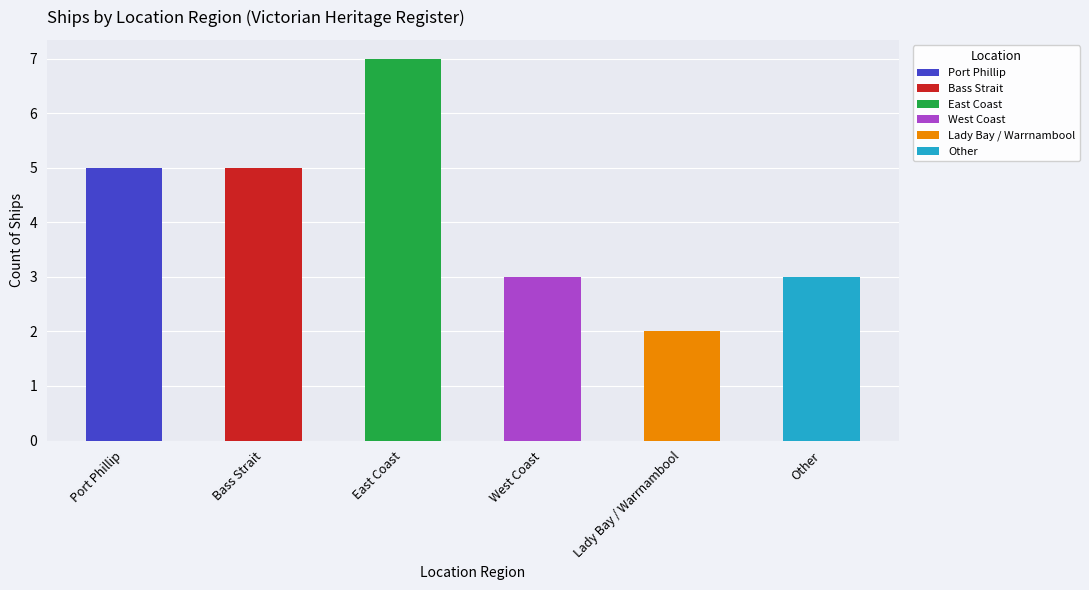

List the labels in order of value, largest first.

East Coast, Port Phillip, Bass Strait, West Coast, Other, Lady Bay / Warrnambool